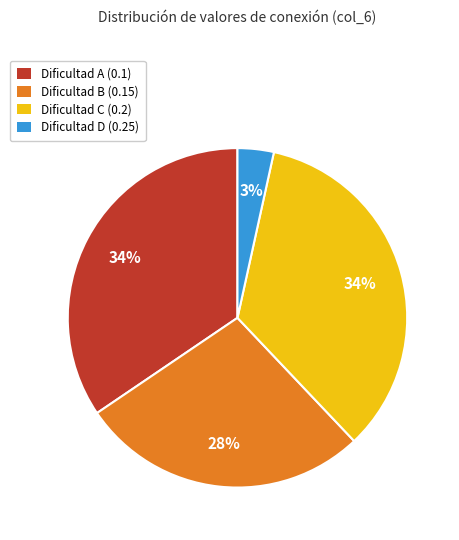

Does Dificultad C (0.2) account for over 50% of the chart?

No